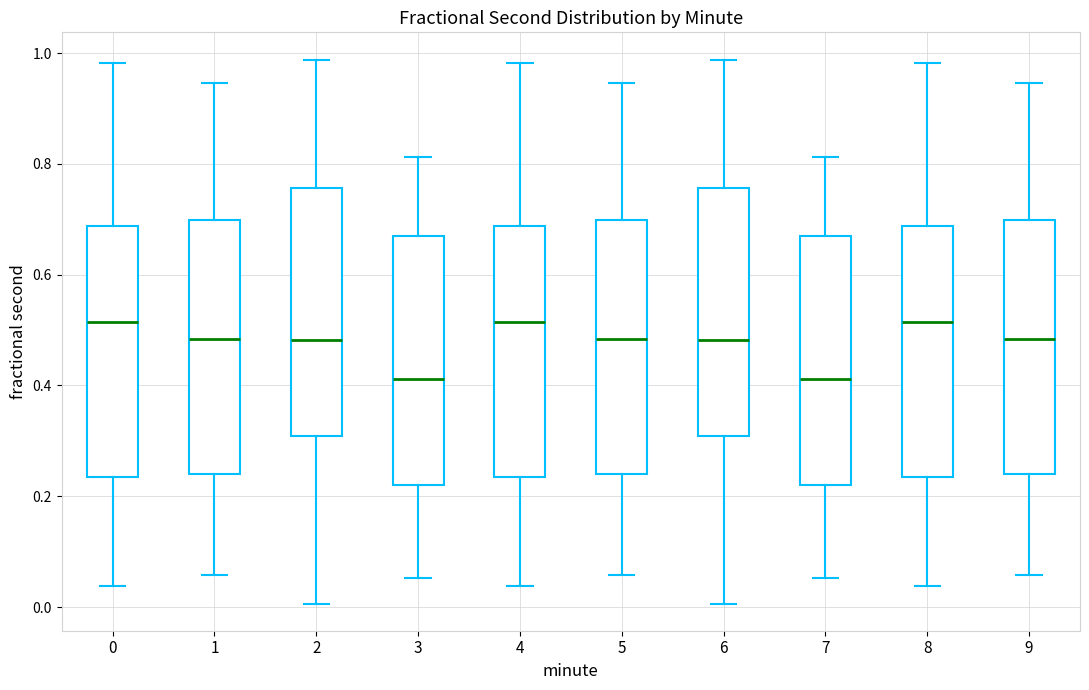

Where does the lower whisker of the box at x = 8 end on the y-axis? The values are not printed on the chart, so give them approximately, as read against the axis.

0.04